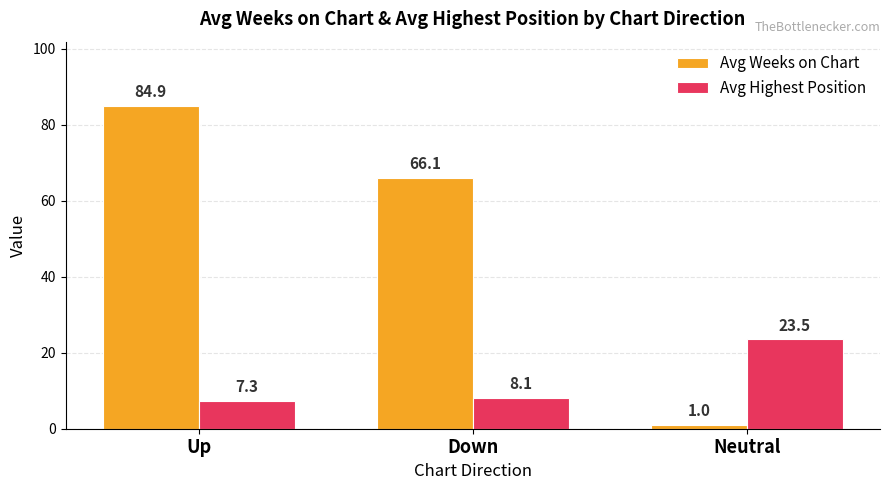

List the series in order of their overall mean, lowest first.

Avg Highest Position, Avg Weeks on Chart